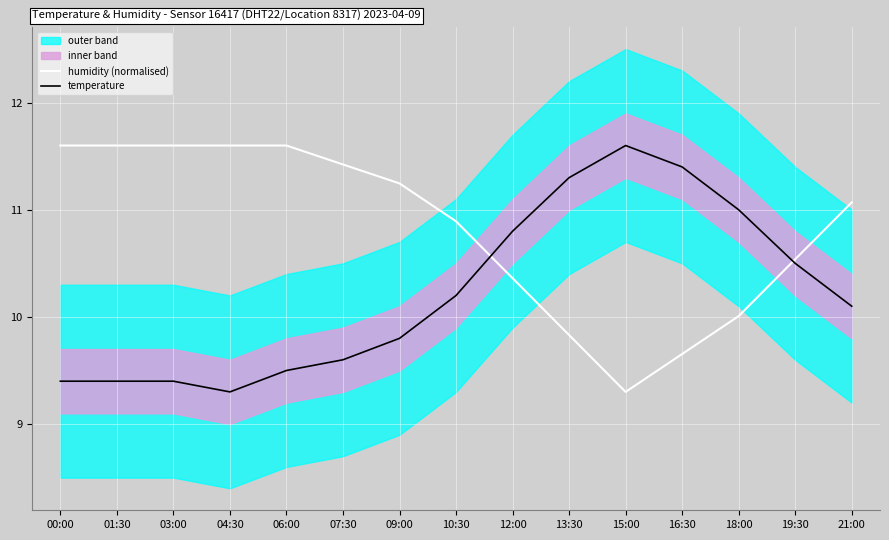

How many lines are shown in the chart?

2